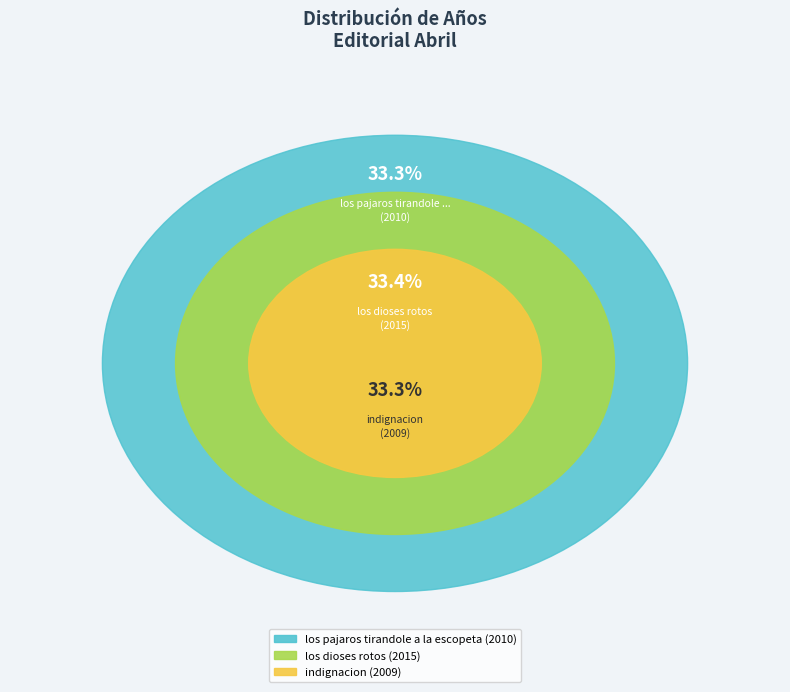

To the nearest percent, what portion does los dioses rotos represent?

33%